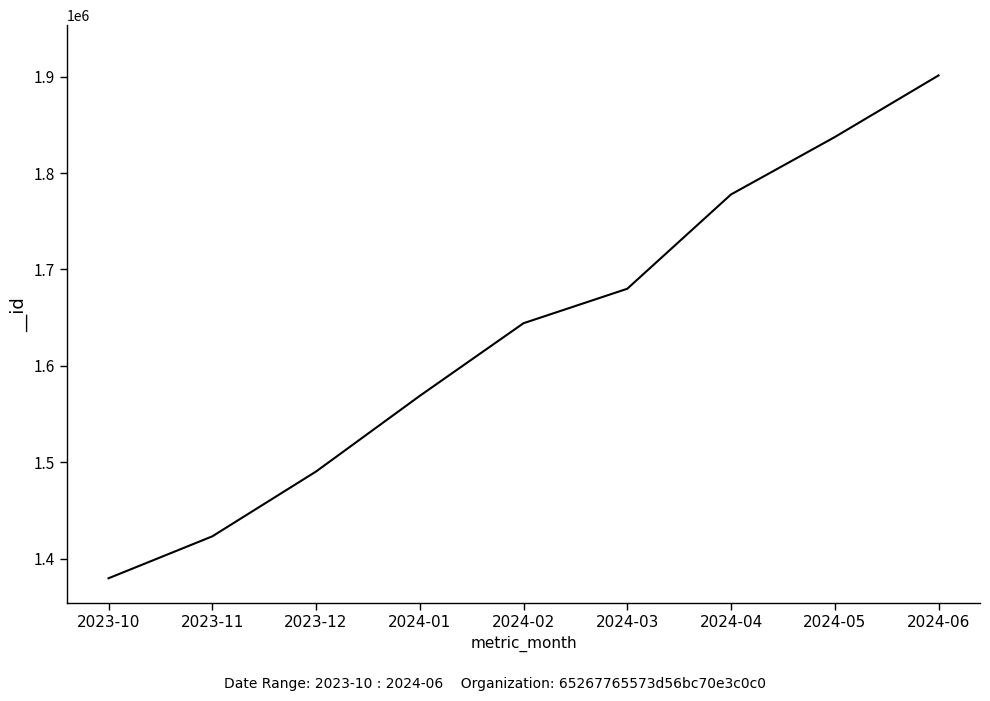

The chart shows a value of 458080 at 2024-04. True or false?

False